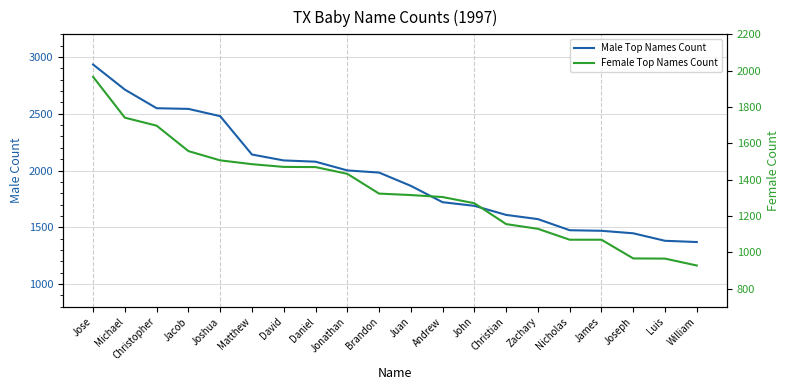

What is the label of the 10th point from the left?

Brandon